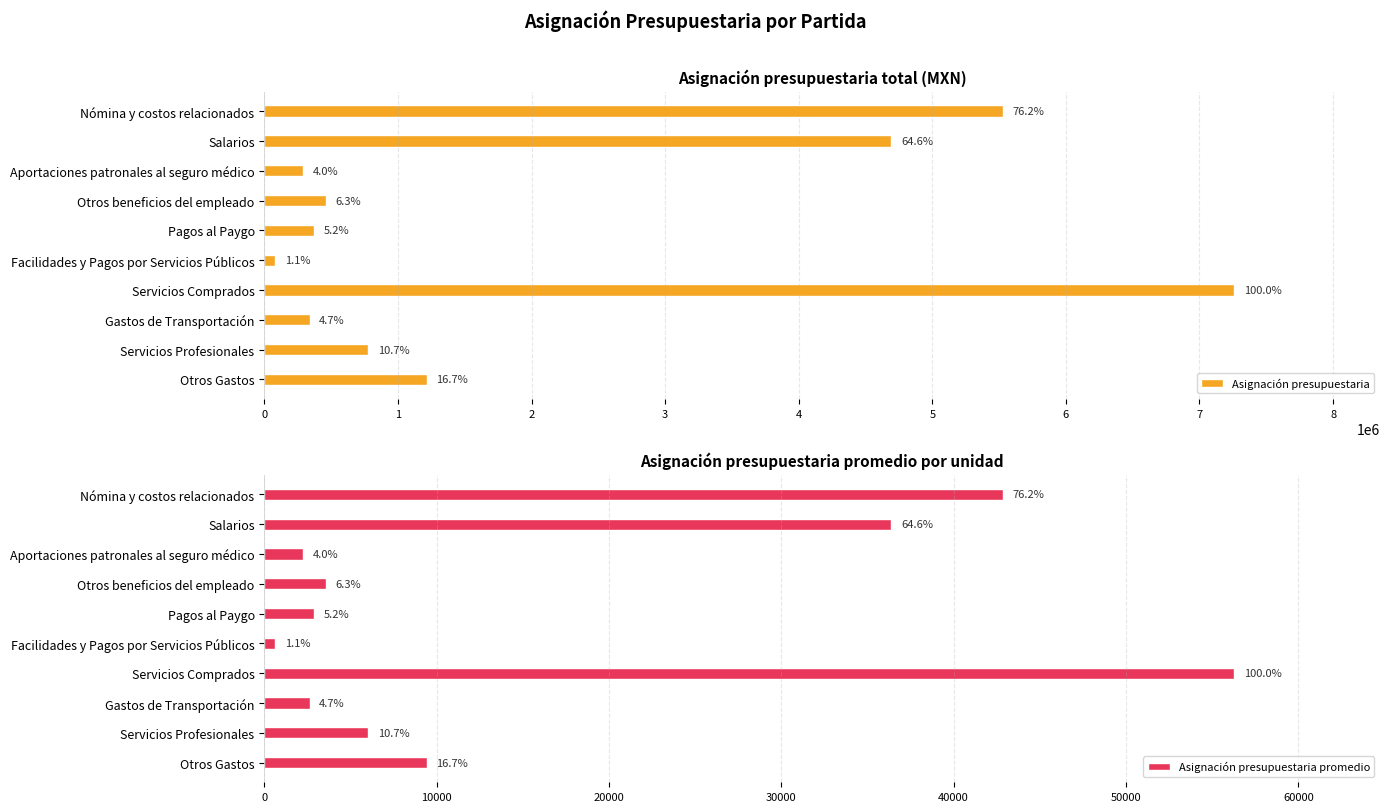

The Asignación presupuestaria promedio series shows 3990.0 at Pagos al Paygo. True or false?

False